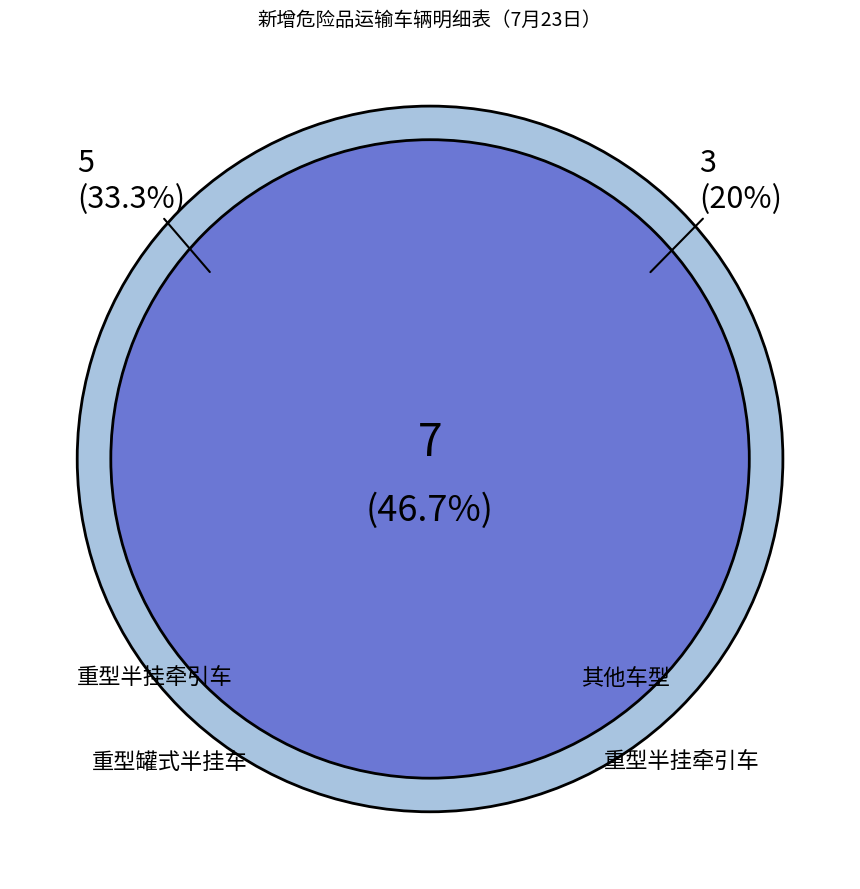

To the nearest percent, what portion does 重型罐式半挂车 represent?

47%